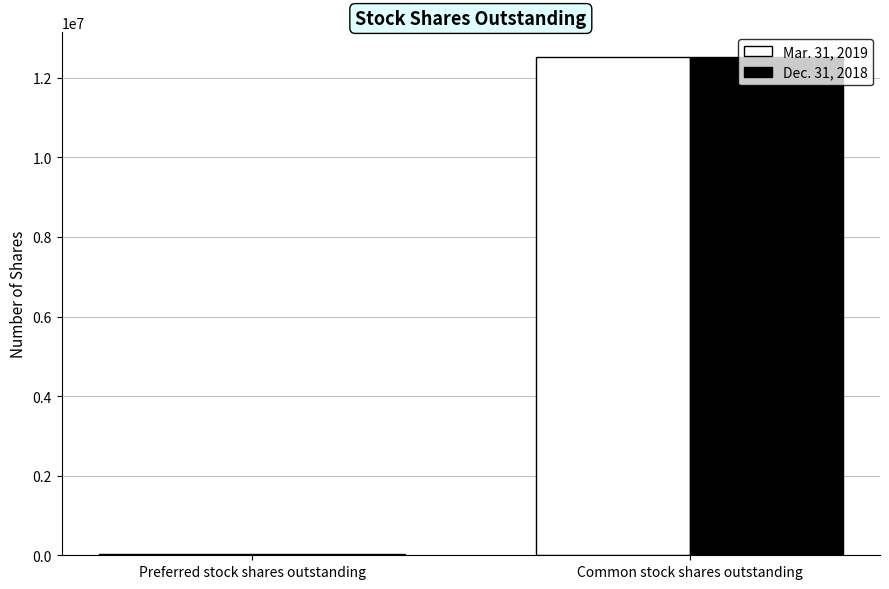

Is the value of Mar. 31, 2019 at Common stock shares outstanding greater than the value of Dec. 31, 2018 at Preferred stock shares outstanding?

Yes